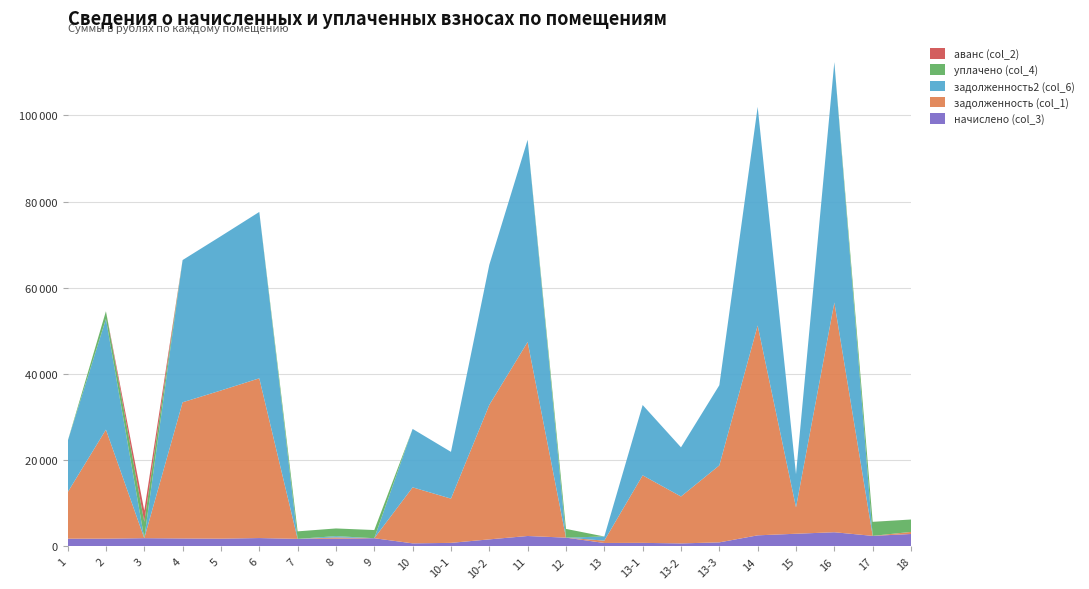

Reading left to right, what are all the values shown in this chart?

начислено (col_3): 1=1790.3	2=1793.5	3=1904.8	4=1838.0	5=1793.5	6=1933.4	7=1742.6	8=1784.0	9=1895.3	10=702.8	10-1=814.1	10-2=1628.2	11=2410.4	12=2028.8	13=791.8	13-1=817.3	13-2=693.2	13-3=931.7	14=2563.1	15=2935.1	16=3281.8	17=2439.1	18=2877.9
задолженность (col_1): 1=10742.4	2=25294.5	3=0.0	4=31587.3	5=34376.6	6=37058.5	7=0.0	8=297.3	9=0.0	10=12993.3	10-1=10266.5	10-2=31199.8	11=45006.9	12=0.0	13=547.9	13-1=15664.5	13-2=10883.1	13-3=17858.8	14=48684.5	15=6114.5	16=53294.1	17=0.0	18=479.6
задолженность2 (col_6): 1=11830.6	2=25669.1	3=0.0	4=33000.2	5=35801.4	6=38594.4	7=0.0	8=297.3	9=0.0	10=13551.6	10-1=10844.7	10-2=32493.2	11=46906.3	12=0.0	13=953.8	13-1=16313.8	13-2=11402.6	13-3=18599.0	14=50712.9	15=7700.4	16=55769.3	17=0.0	18=0.0
уплачено (col_4): 1=0.0	2=1793.5	3=3810.0	4=0.0	5=0.0	6=0.0	7=1742.6	8=1784.0	9=1895.3	10=0.0	10-1=0.0	10-2=0.0	11=0.0	12=2028.8	13=0.0	13-1=0.0	13-2=0.0	13-3=0.0	14=0.0	15=0.0	16=0.0	17=3252.0	18=2877.9
аванс (col_2): 1=0.0	2=0.0	3=2580.6	4=0.0	5=0.0	6=0.0	7=0.0	8=0.0	9=0.0	10=0.0	10-1=0.0	10-2=0.0	11=0.0	12=0.0	13=0.0	13-1=0.0	13-2=0.0	13-3=0.0	14=0.0	15=0.0	16=0.0	17=6.5	18=0.0